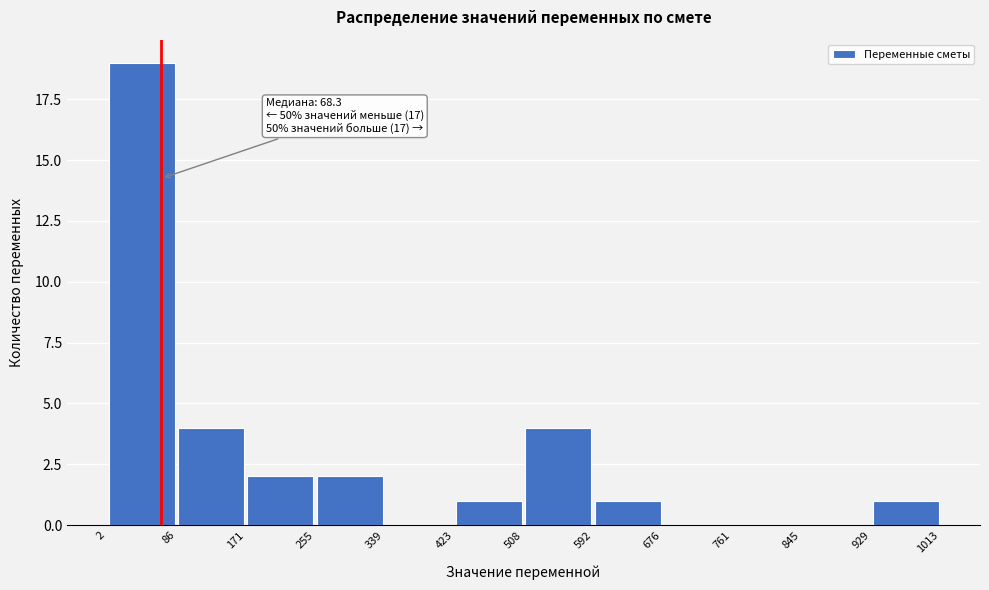

Which range on the x-axis has the tallest bar?

2 to 86